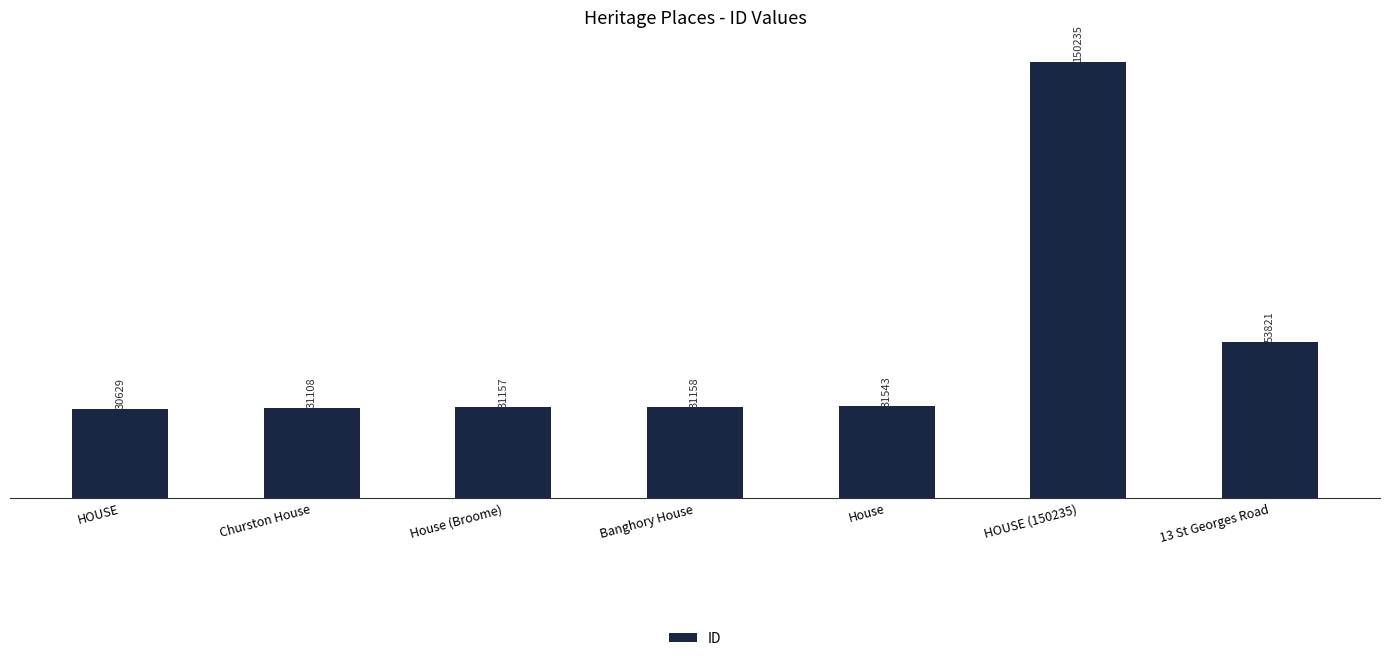

What is the average value?

51379